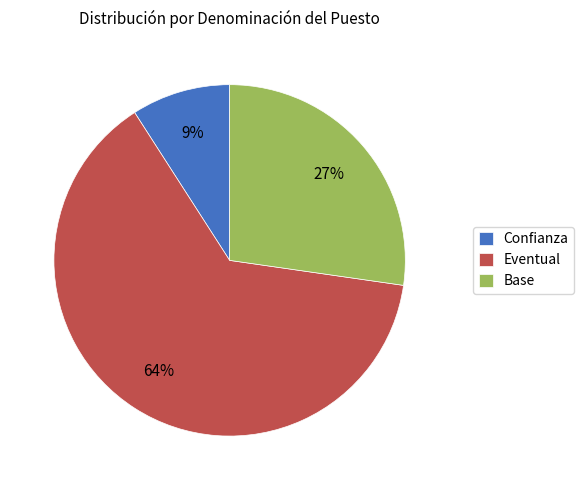

What is the largest slice in the pie chart?

Eventual